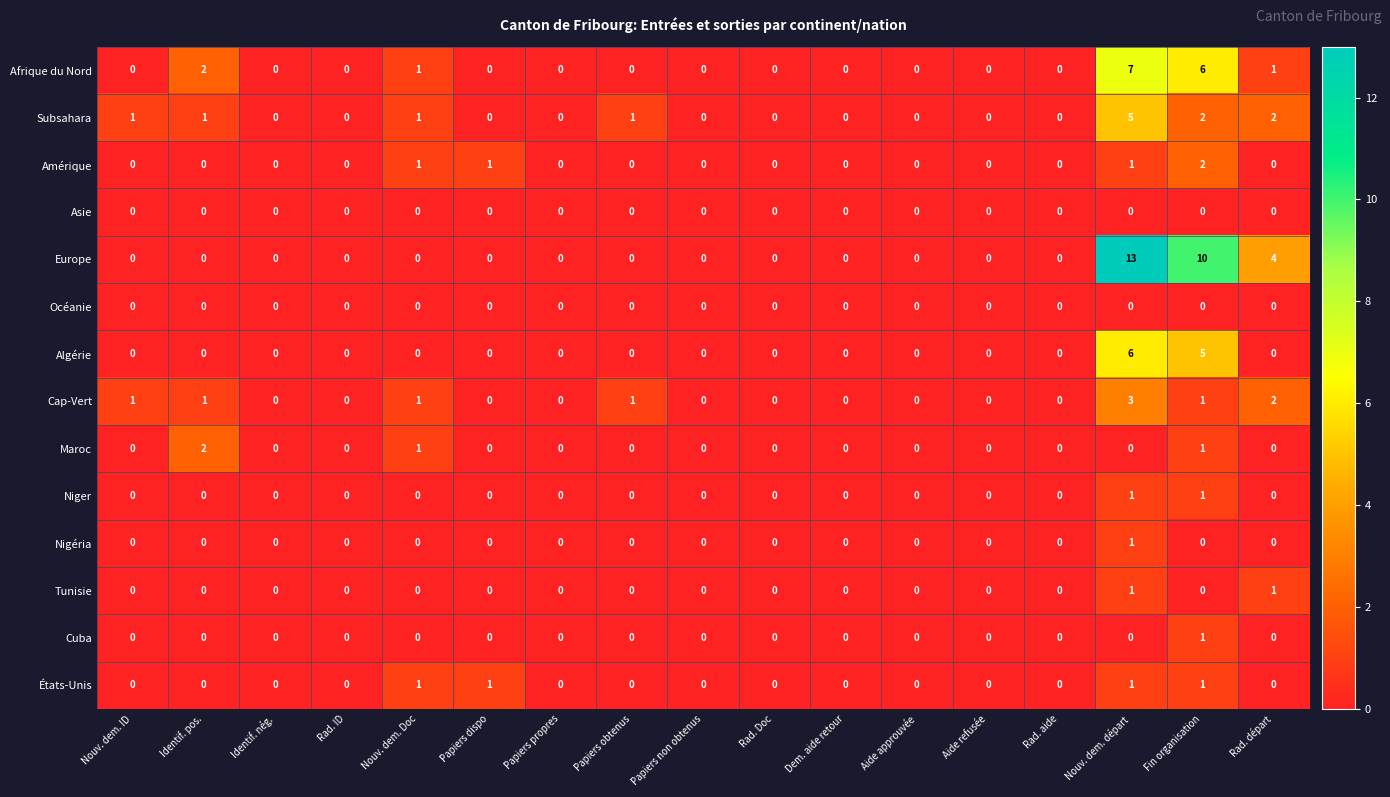

What is the total value across all series at Nouv. dem. Doc?

6